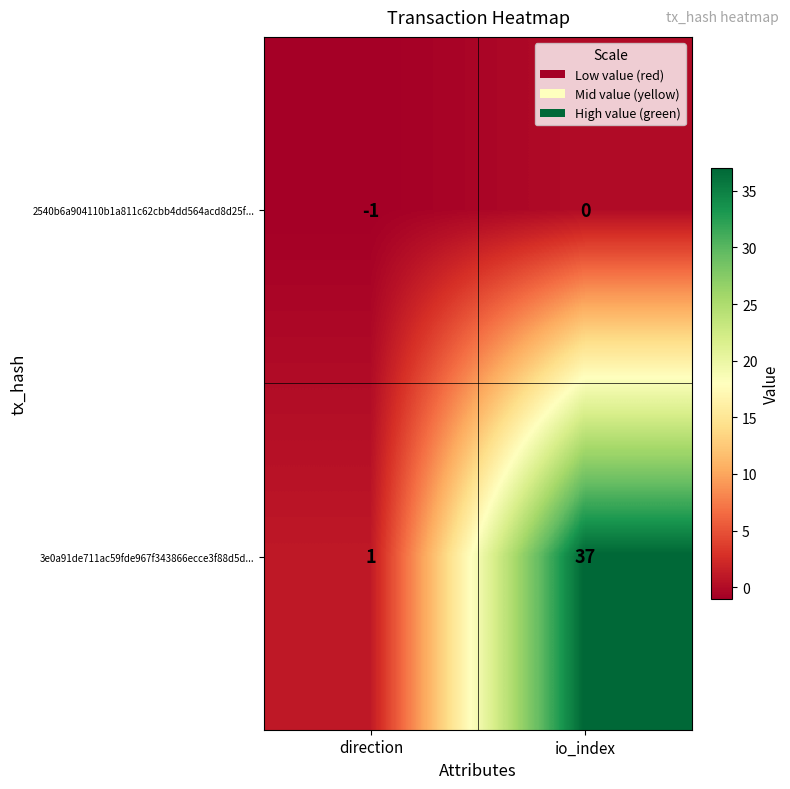

Reading left to right, what are all the values shown in this chart?

2540b6a904110b1a811c62cbb4dd564acd8d25f...: direction=-1	io_index=0
3e0a91de711ac59fde967f343866ecce3f88d5d...: direction=1	io_index=37